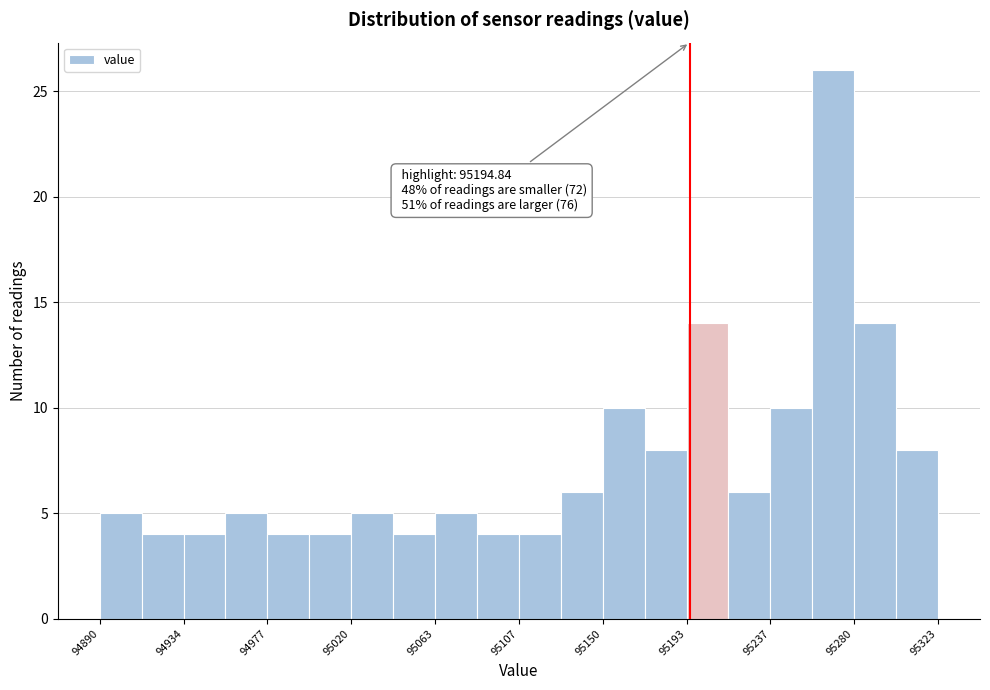

Which range on the x-axis has the tallest bar?

95260 to 95280